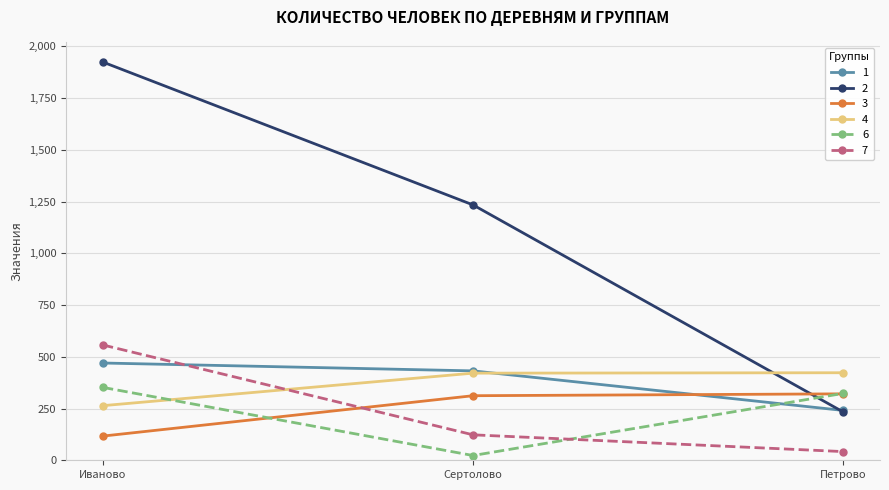

List the labels in order of 2 value, largest first.

Иваново, Сертолово, Петрово